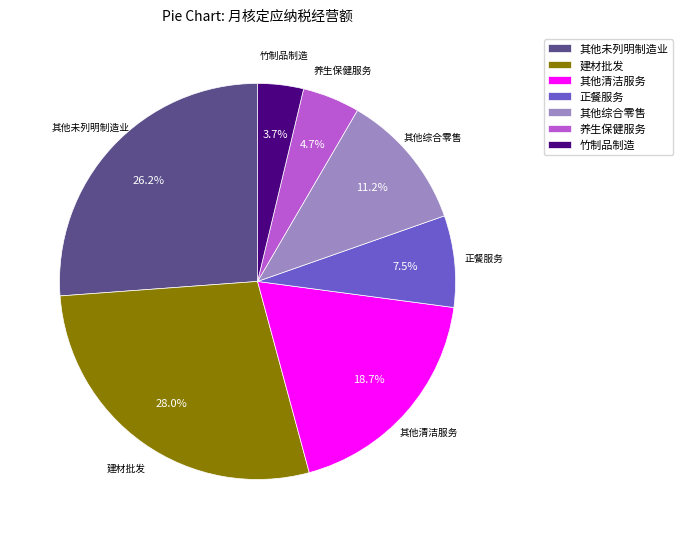

Count the number of slices in the pie.

7